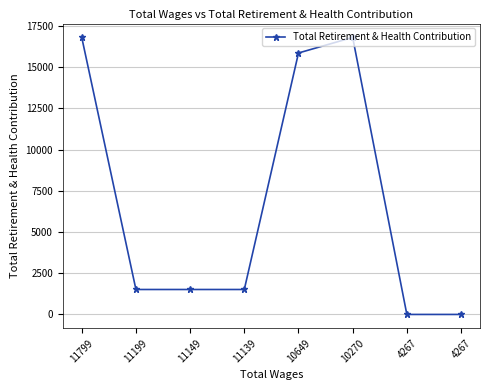

What is the maximum value shown in the chart?

16812